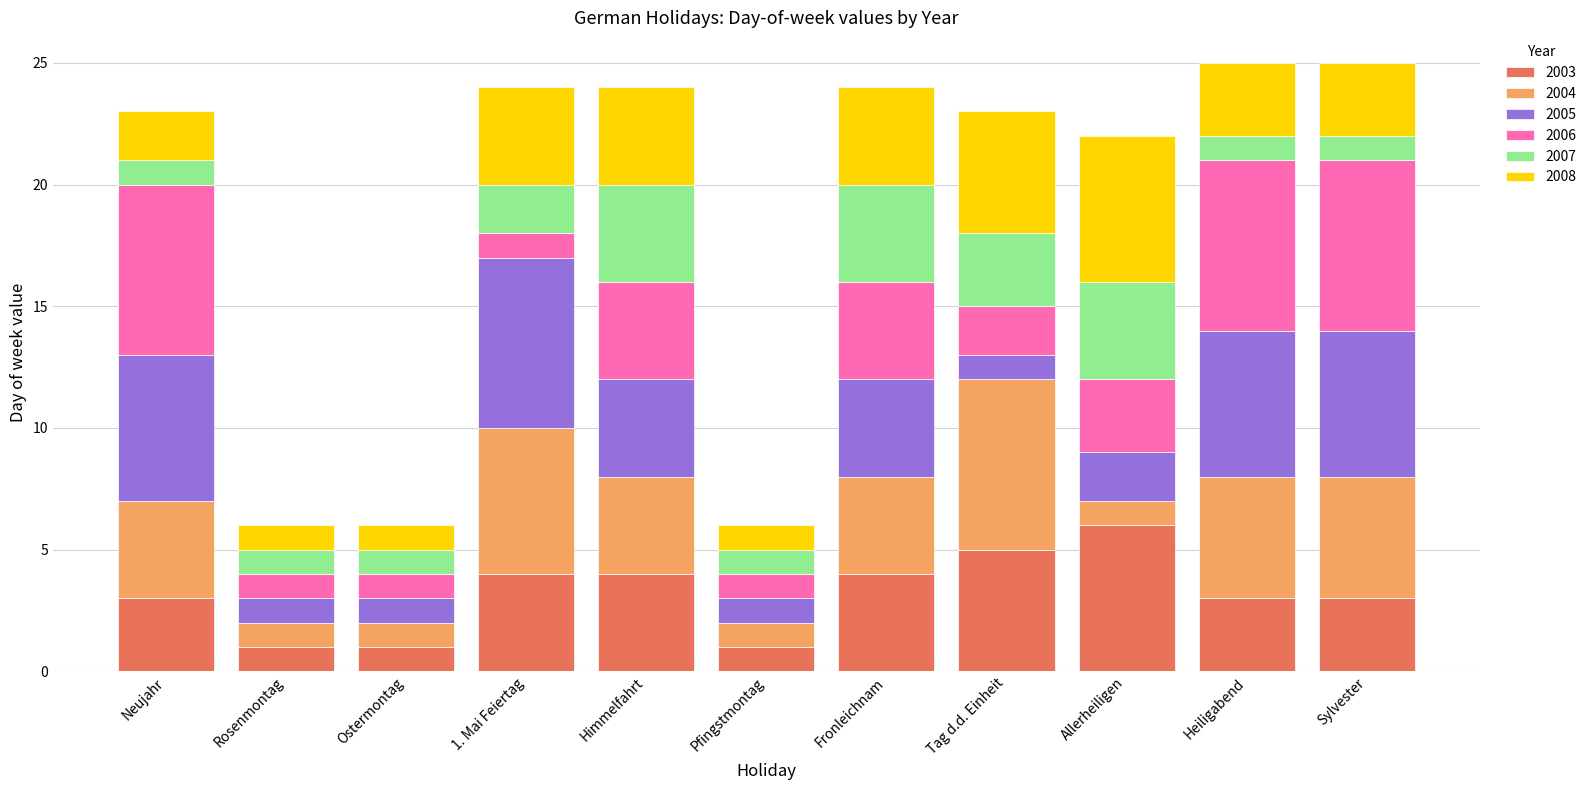

What is the total value across all series at Fronleichnam?

24